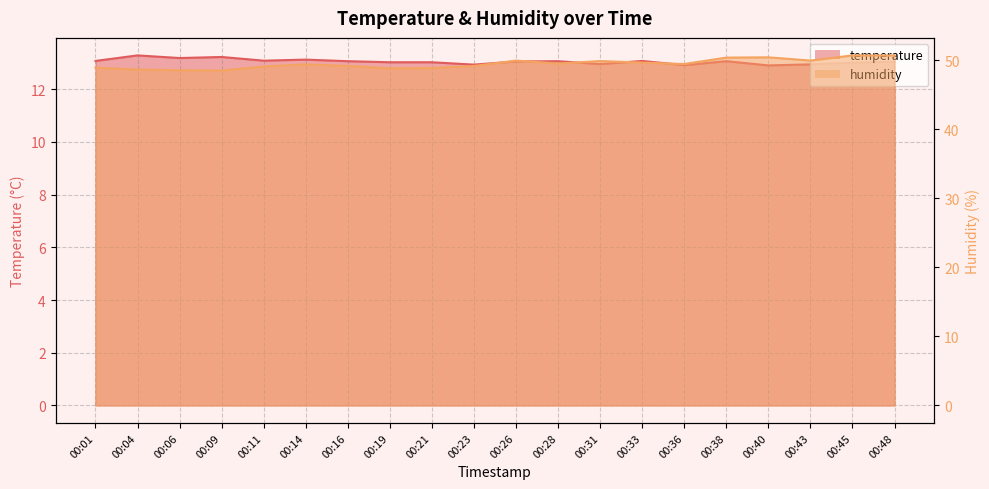

What is the value of the humidity point at the 10th from the left?

49.2